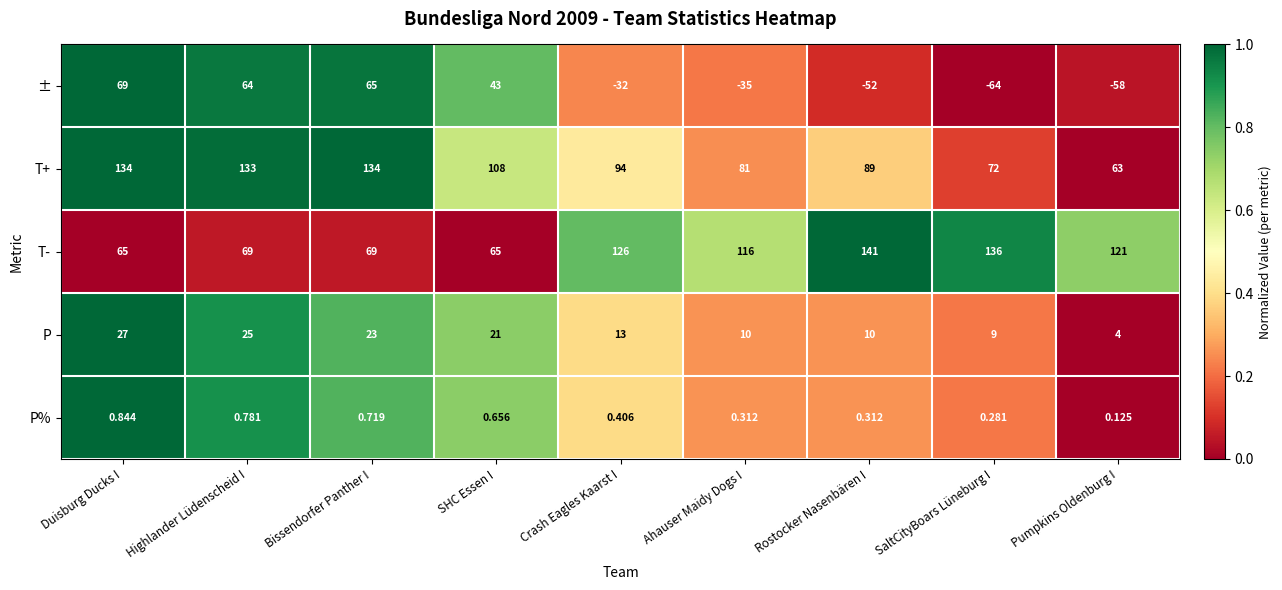

At which category does the chart reach its peak across all series?

Rostocker Nasenbären I